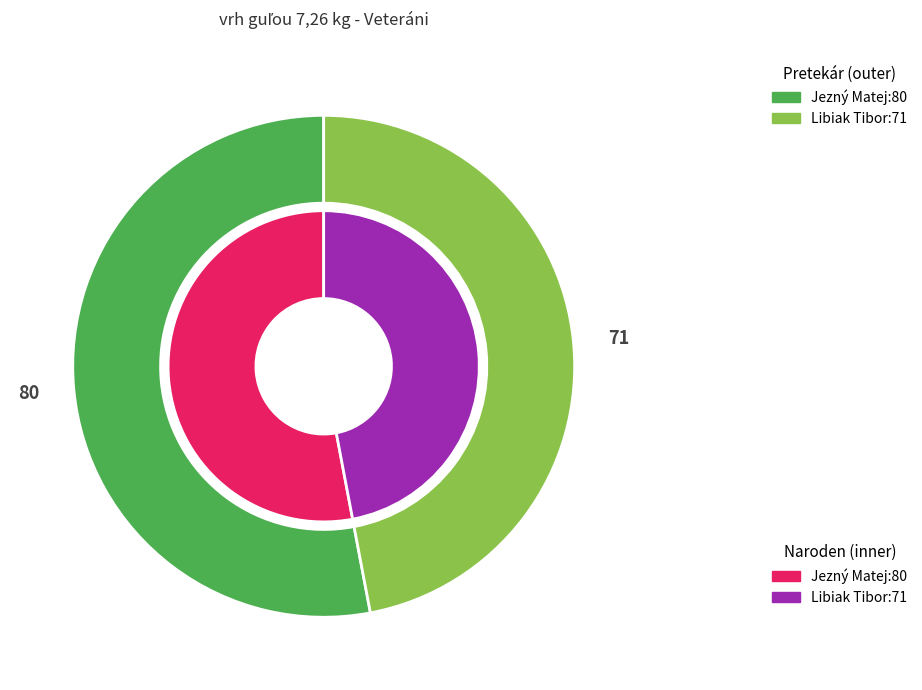

Do Jezný Matej and Libiak Tibor together represent more than half of the pie?

Yes